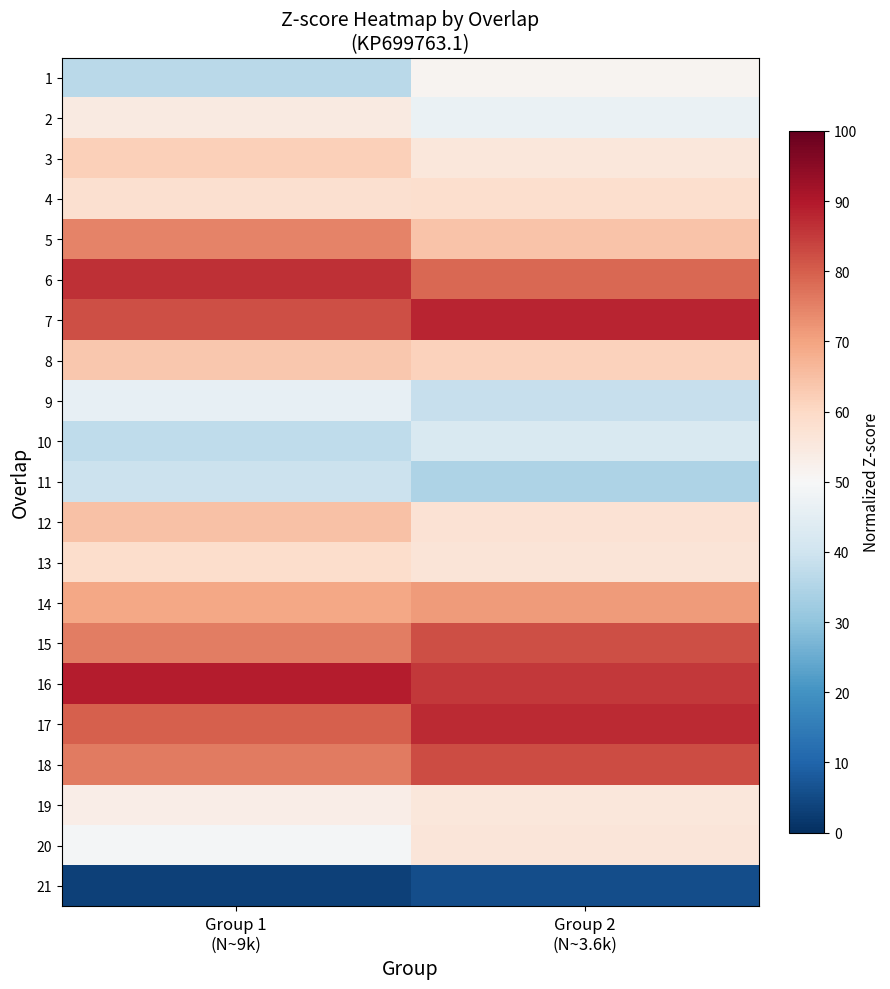

Which has a higher value, Group 2
(N~3.6k) or Group 1
(N~9k)?

Group 2
(N~3.6k)